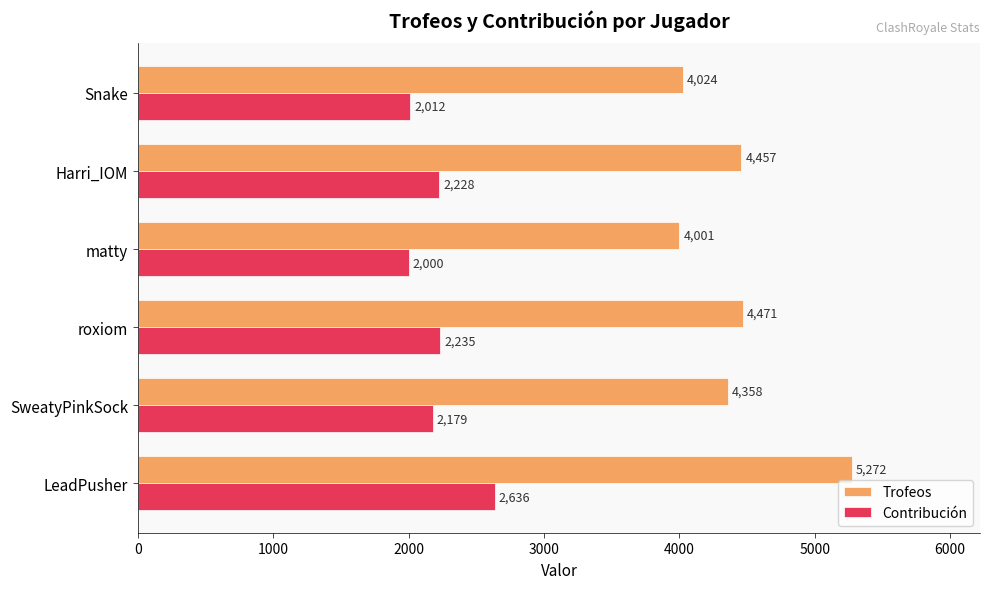

True or false: Trofeos has a value of 5720 at SweatyPinkSock.

False